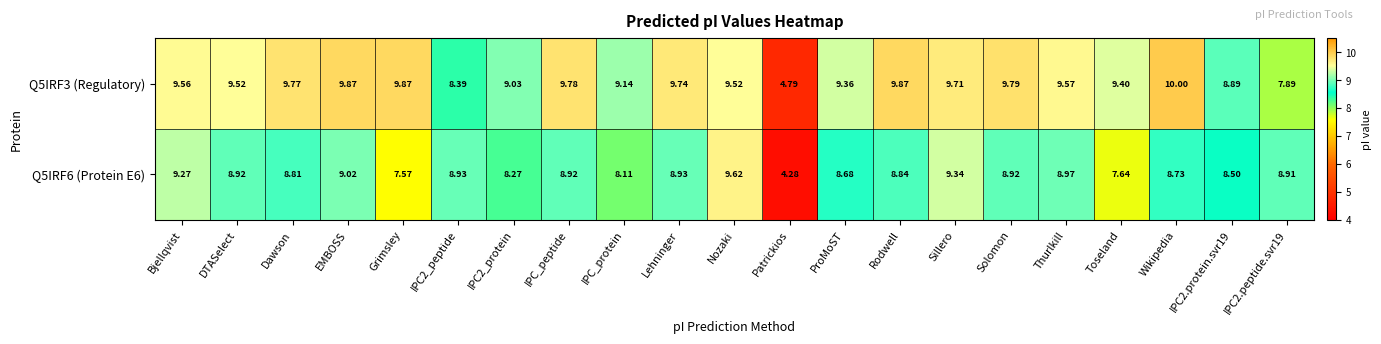

At which label does Q5IRF3 (Regulatory) first exceed 9?

Bjellqvist